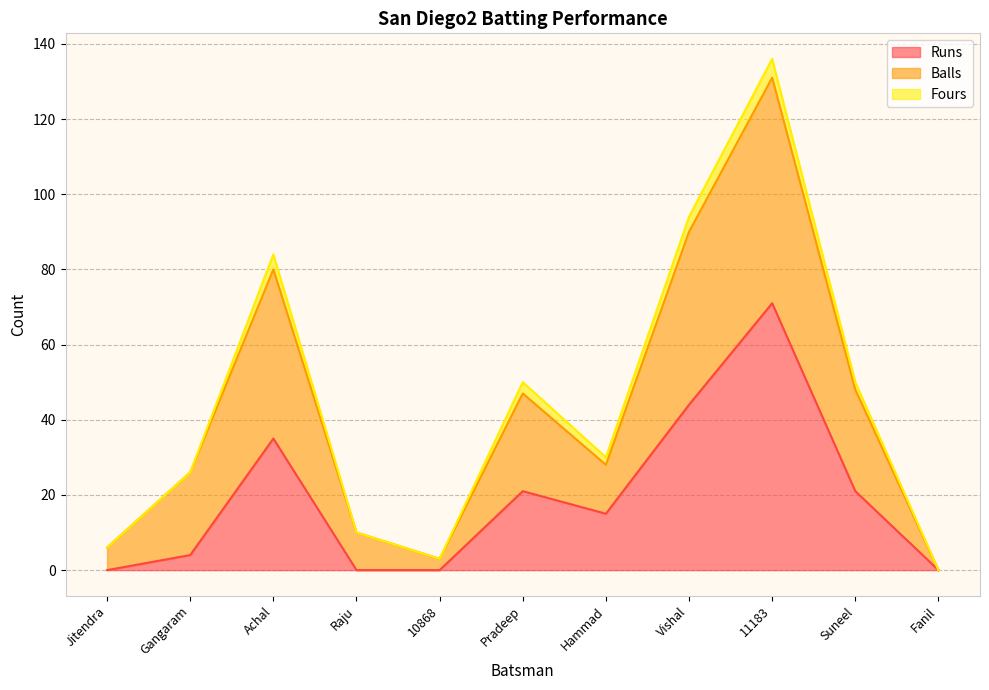

What is the difference between the maximum and minimum values in the Balls series?

131